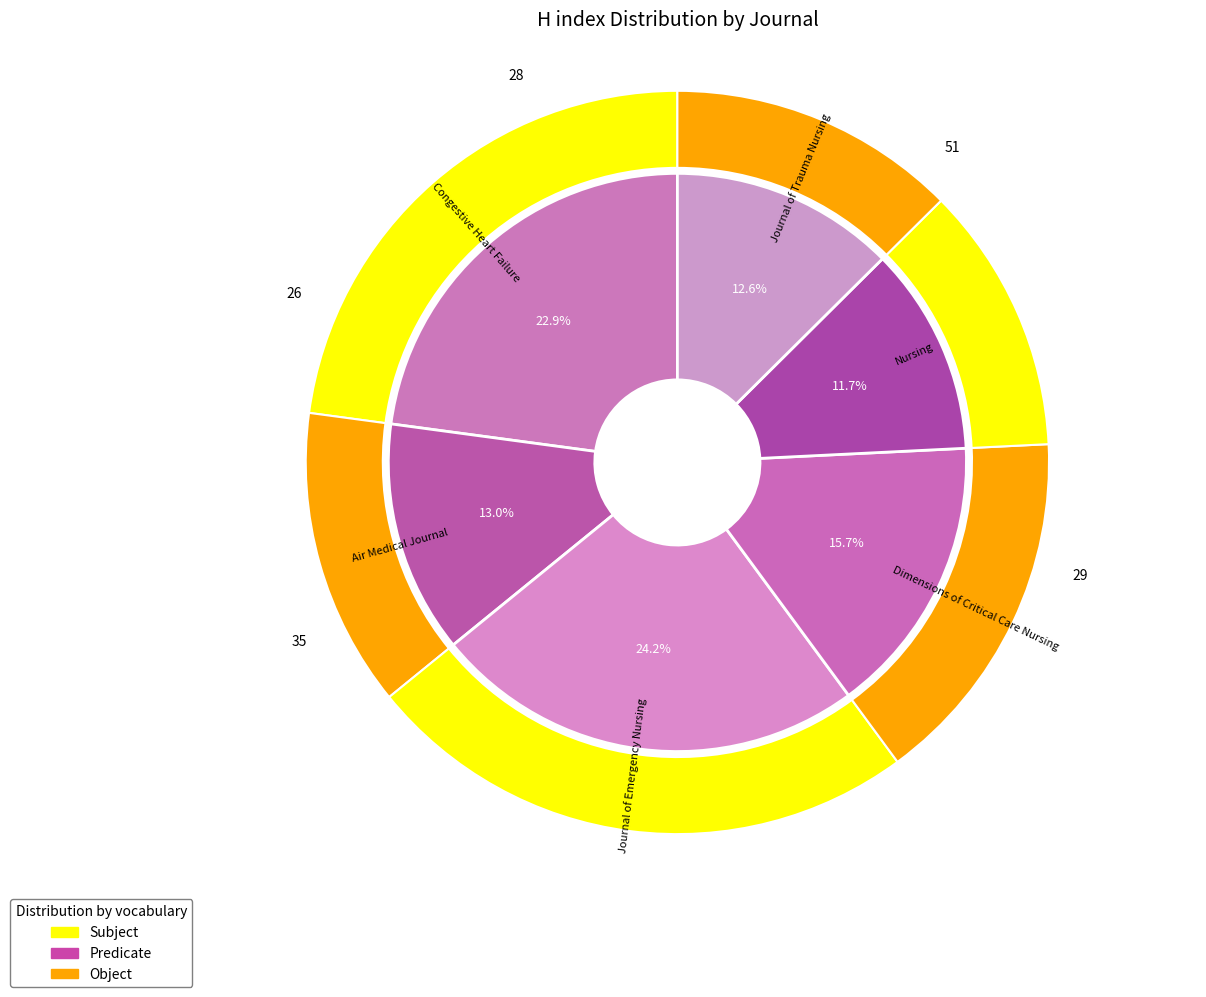

Which category has the biggest portion of the pie?

Journal of Emergency Nursing